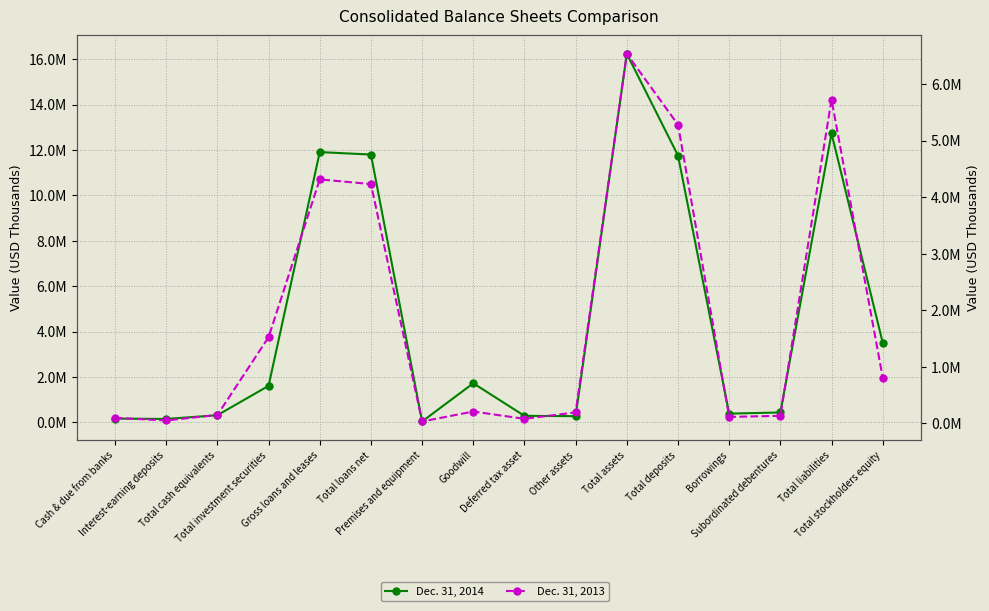

Rank the series at Subordinated debentures from lowest to highest value.

Dec. 31, 2013, Dec. 31, 2014